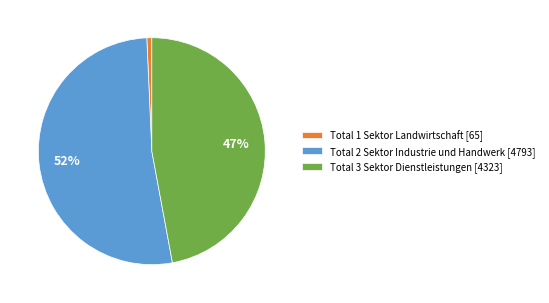

To the nearest percent, what is the difference between the largest and smallest slice percentages?

51%